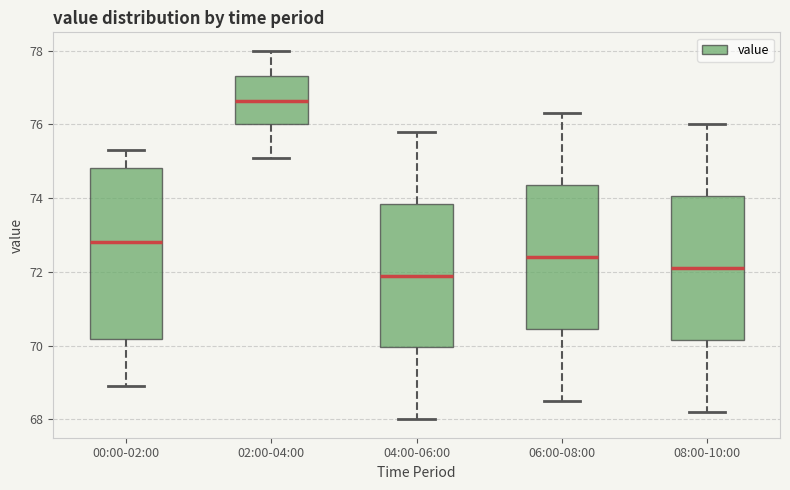

Which box's median line is the highest?

02:00-04:00